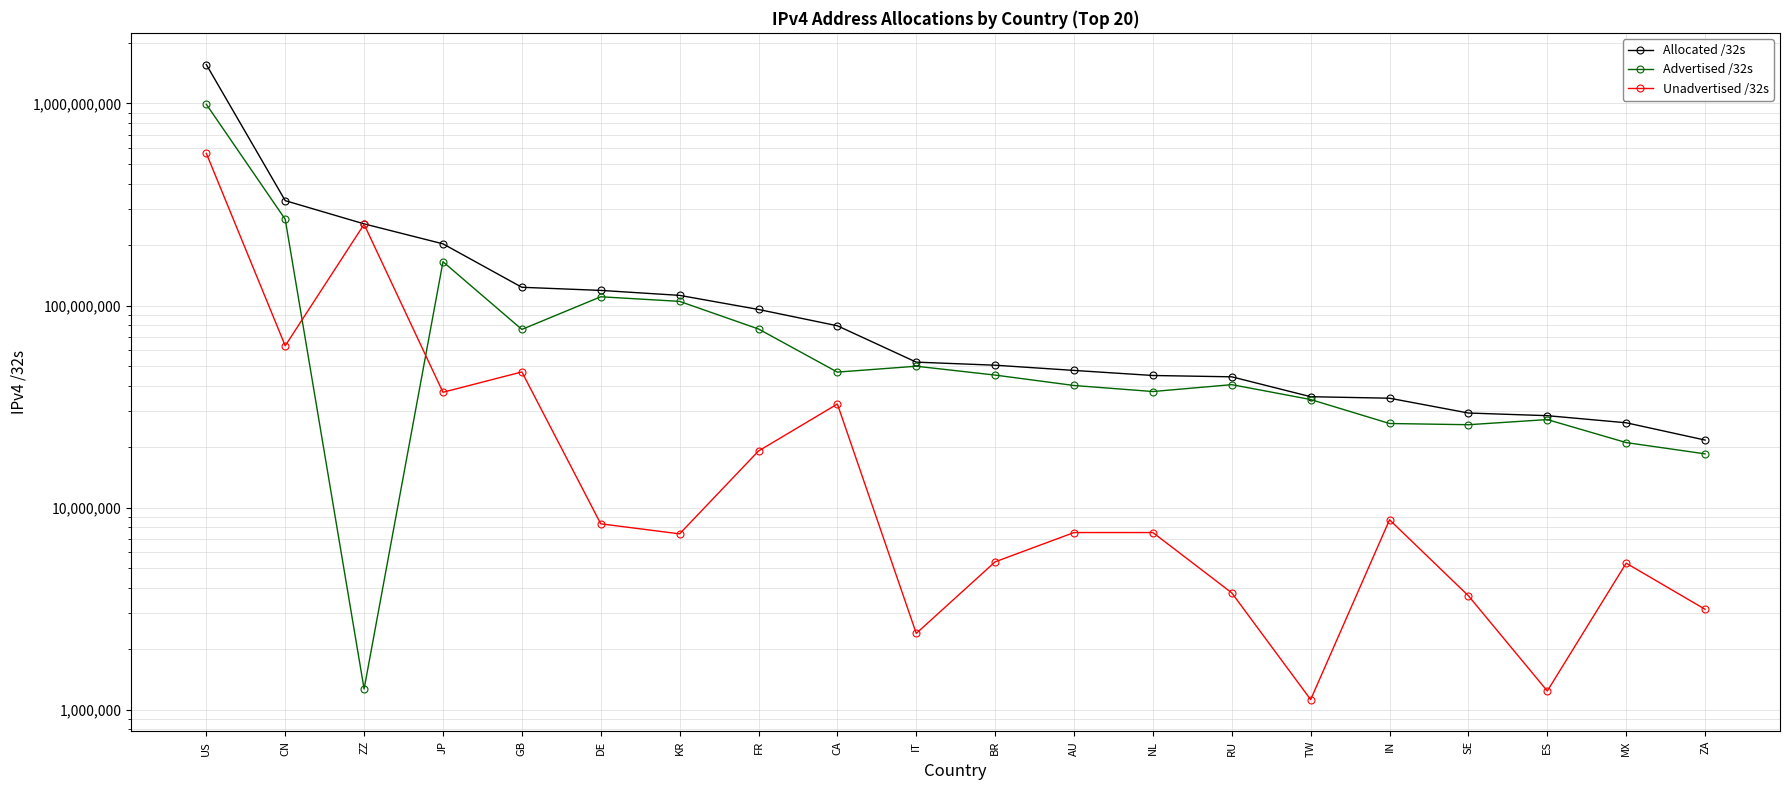

How many data points does each series have?

20